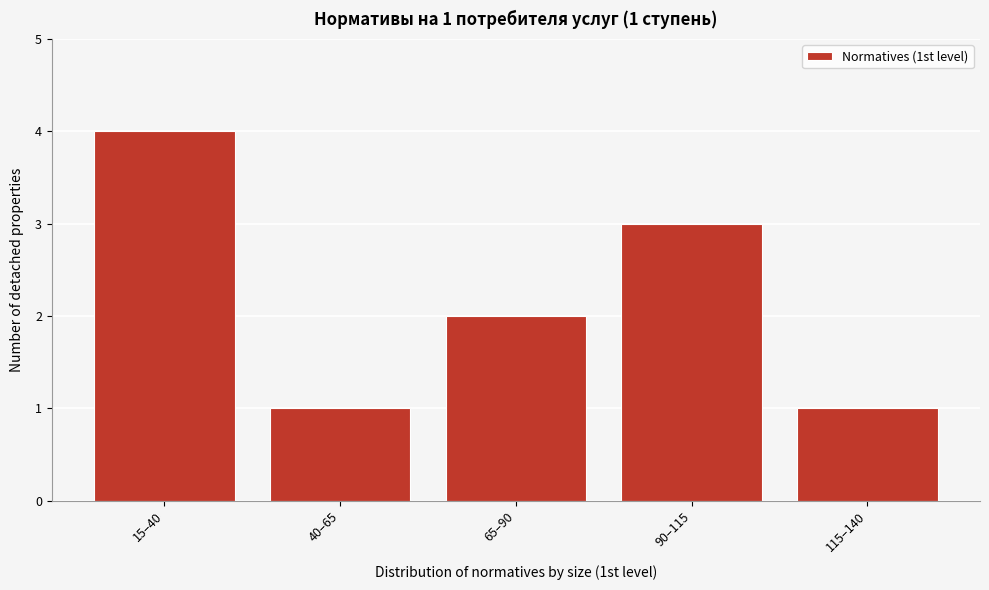

Reading left to right, what are all the values shown in this chart?

4	1	2	3	1